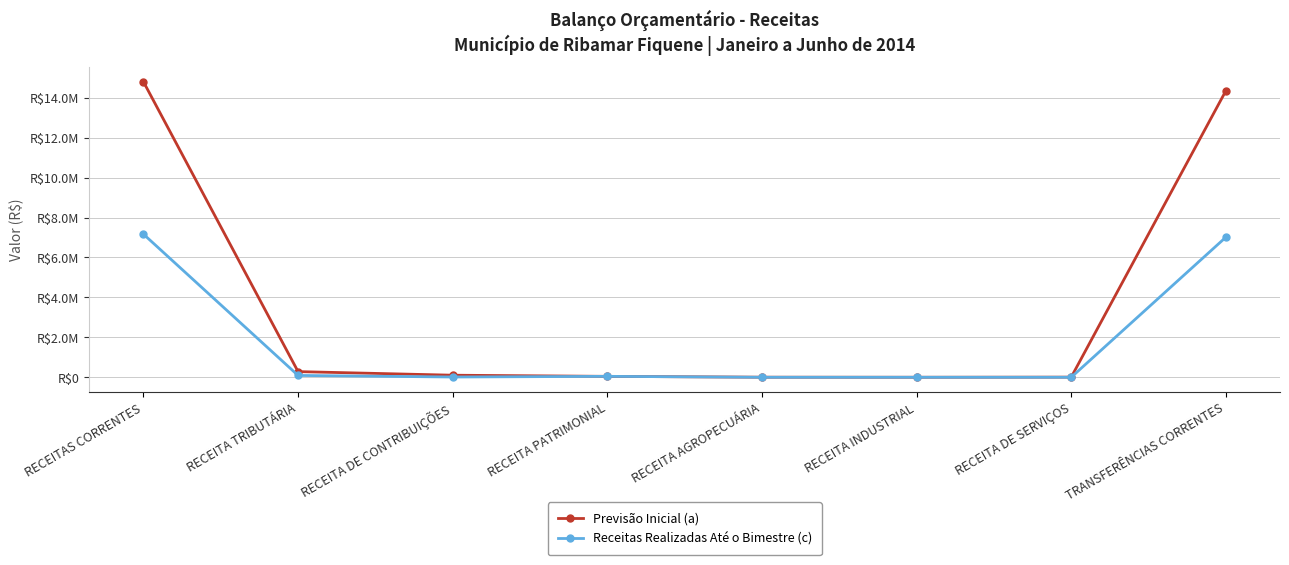

What are all the series names shown in the legend?

Previsão Inicial (a), Receitas Realizadas Até o Bimestre (c)